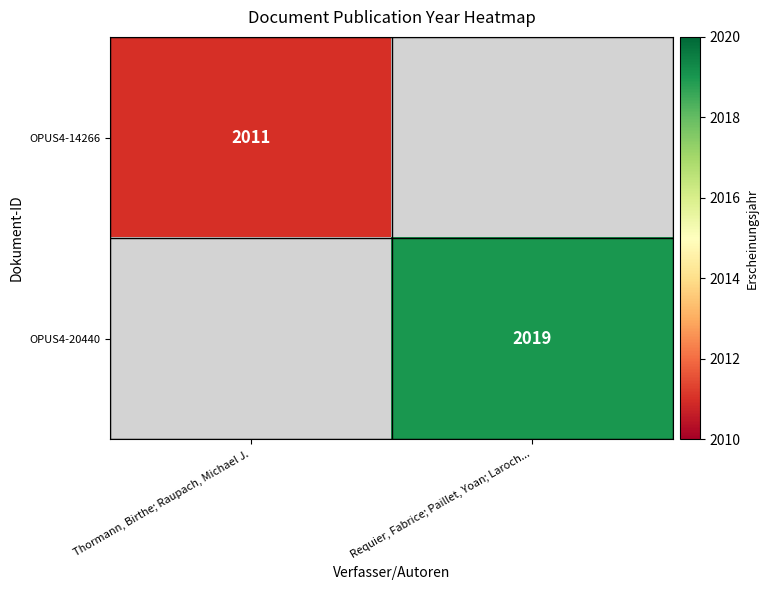

Is it true that OPUS4-14266 equals 3587 at Thormann, Birthe; Raupach, Michael J.?

False